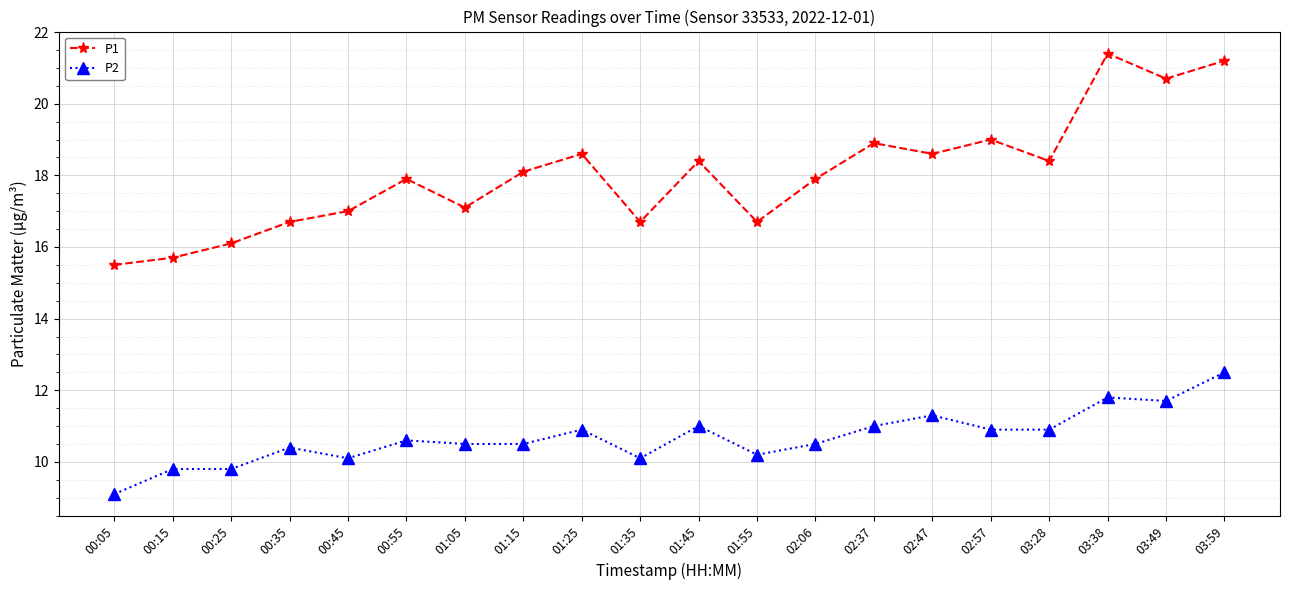

True or false: P1 and P2 intersect in this chart.

False